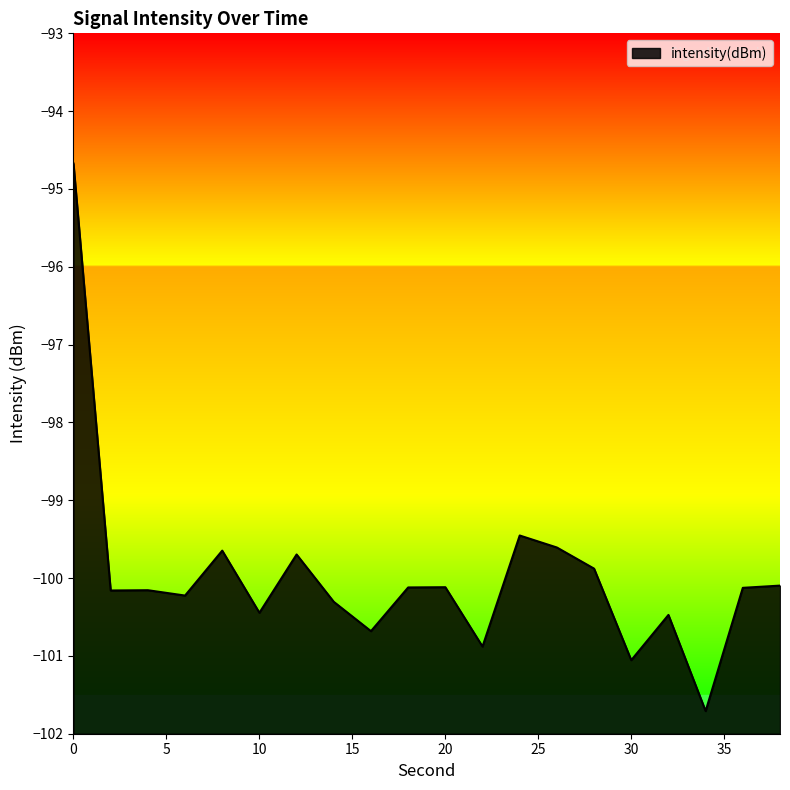

The value at 8 is -99.6. True or false?

True